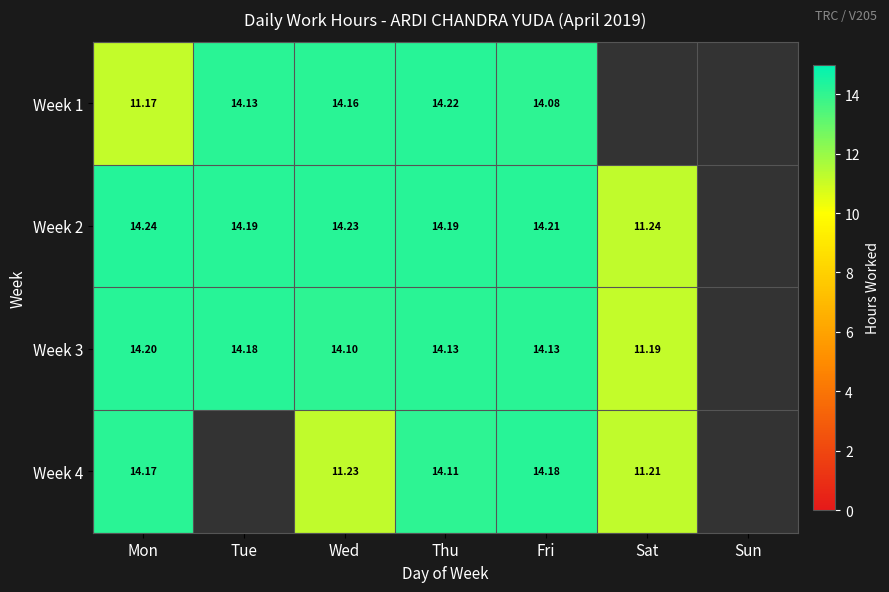

Is the value of Week 1 at Thu greater than the value of Week 4 at Mon?

Yes